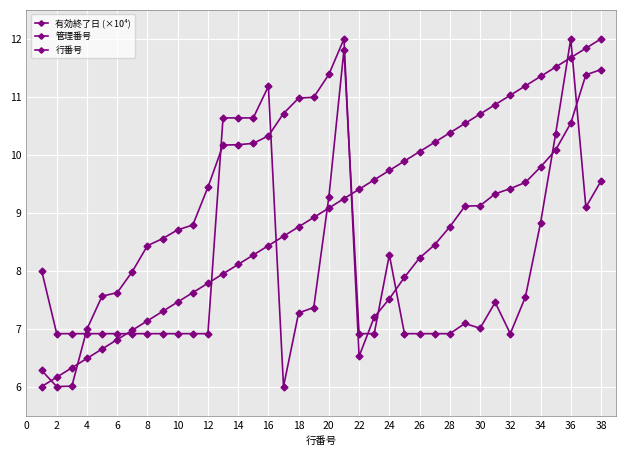

How many values in the 行番号 series are below 9?

19